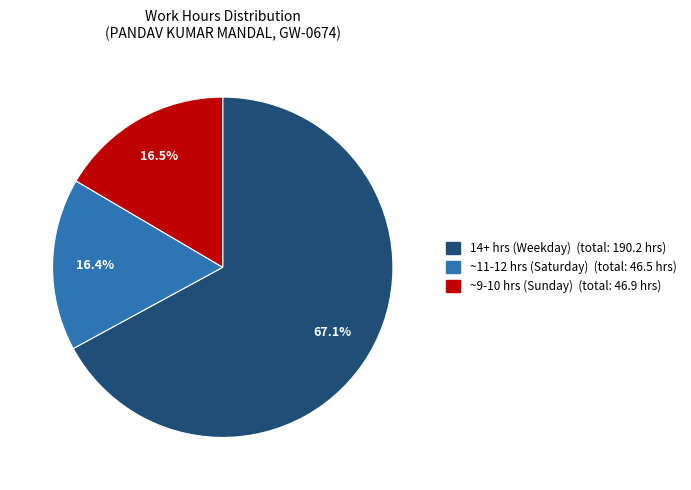

To the nearest percent, what is the average slice percentage?

33%